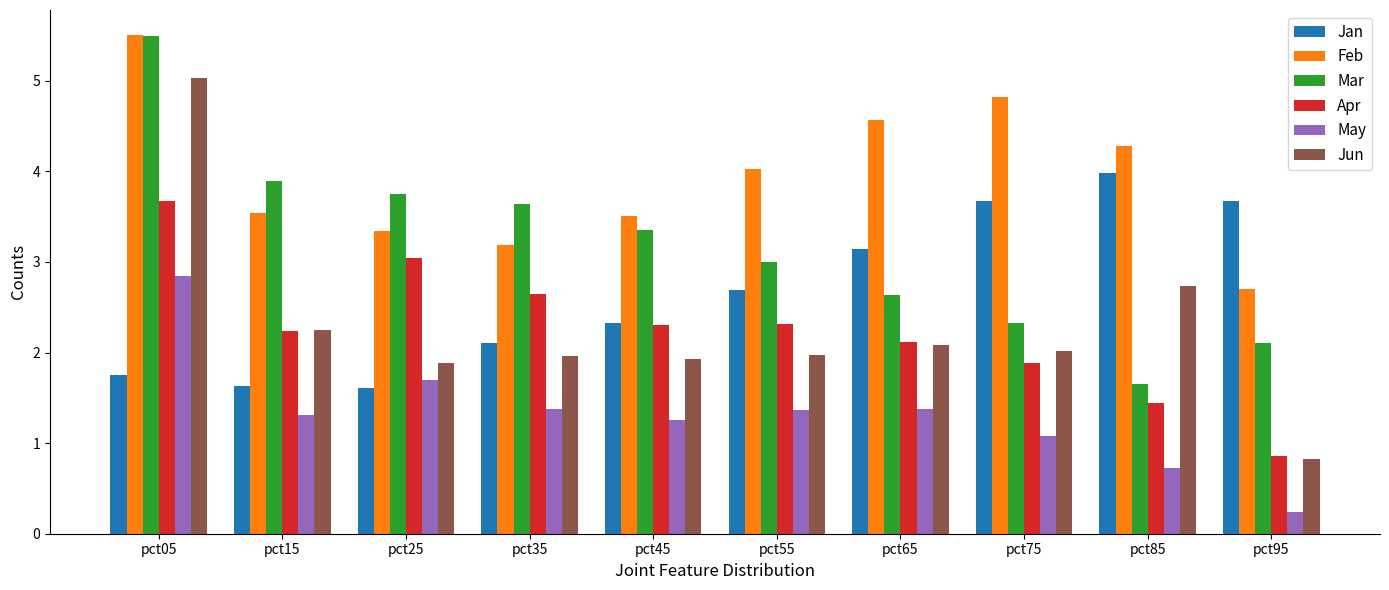

Which series has the largest total across all categories?

Feb